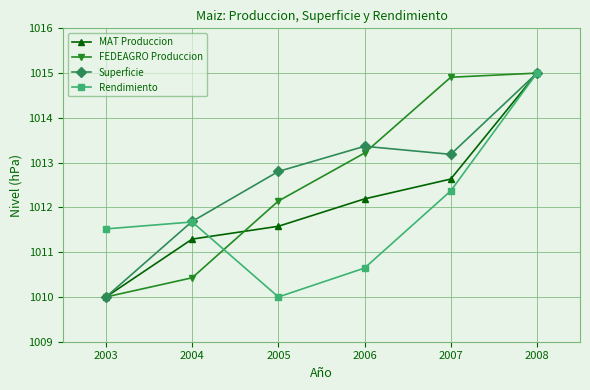

What is the sum of all Superficie values?

6076.0